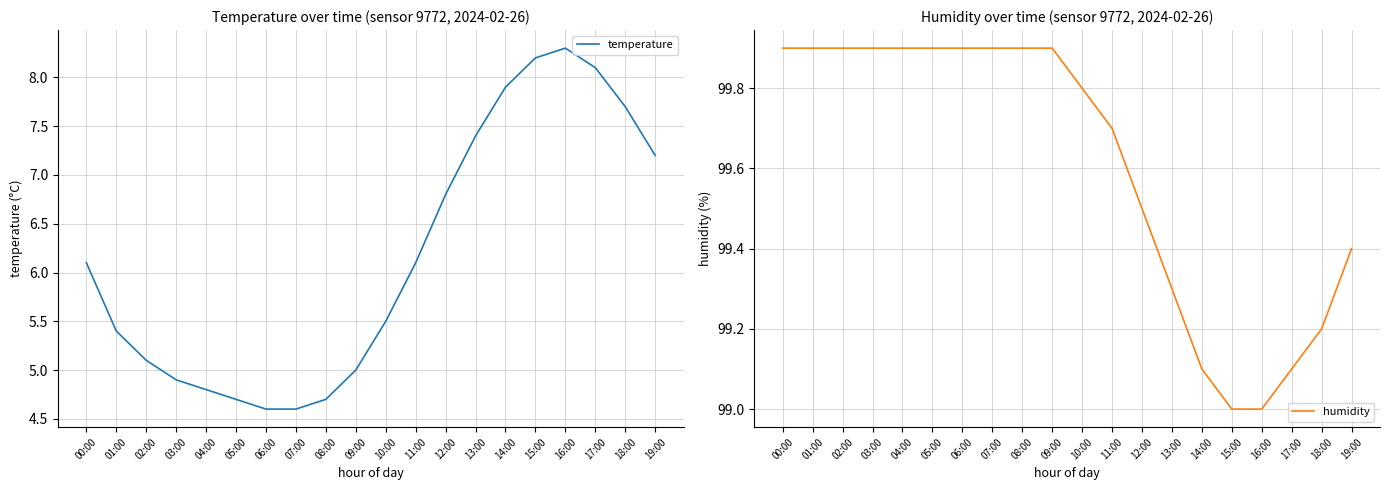

List the series in order of their overall mean, highest first.

humidity, temperature